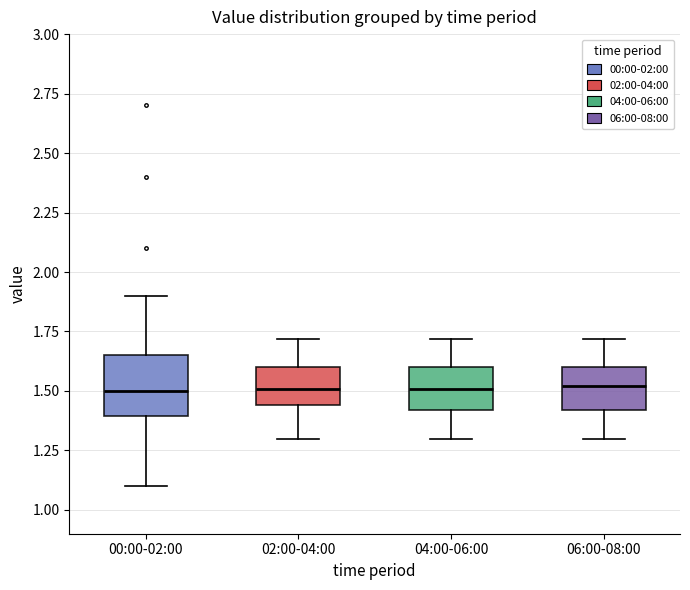

Reading left to right, transcribe this box plot: for each box, give where its median line is, the range the box spans, and where its two whiskers end, as read against the y-axis. The values are not printed on the chart, so give them approximately, as read against the axis.

00:00-02:00: median 1.50, box 1.40 to 1.65, whiskers 1.10 to 1.90
02:00-04:00: median 1.50, box 1.45 to 1.60, whiskers 1.30 to 1.70
04:00-06:00: median 1.50, box 1.40 to 1.60, whiskers 1.30 to 1.70
06:00-08:00: median 1.50, box 1.40 to 1.60, whiskers 1.30 to 1.70